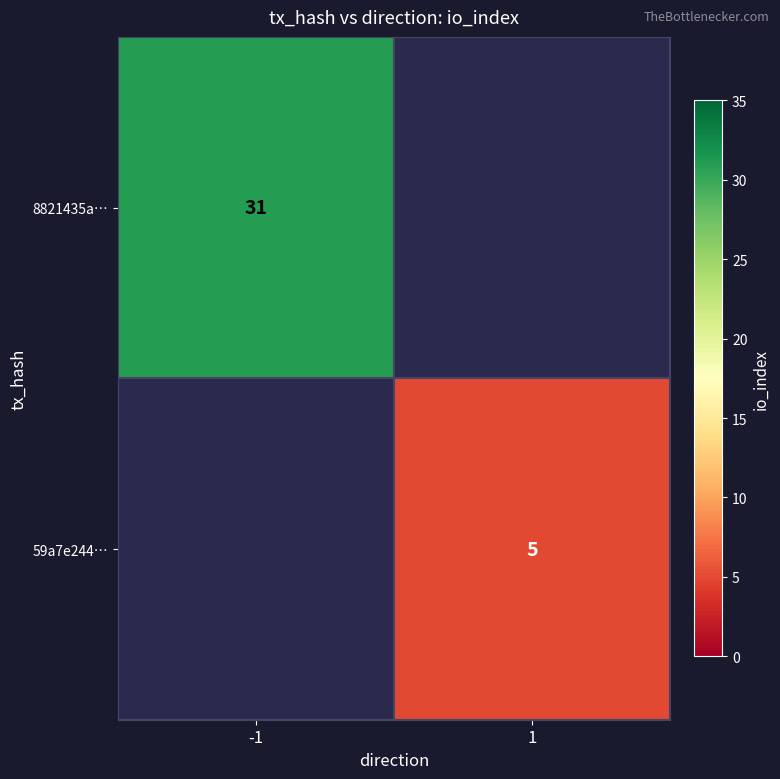

The value of 8821435a… at -1 is 31. True or false?

True